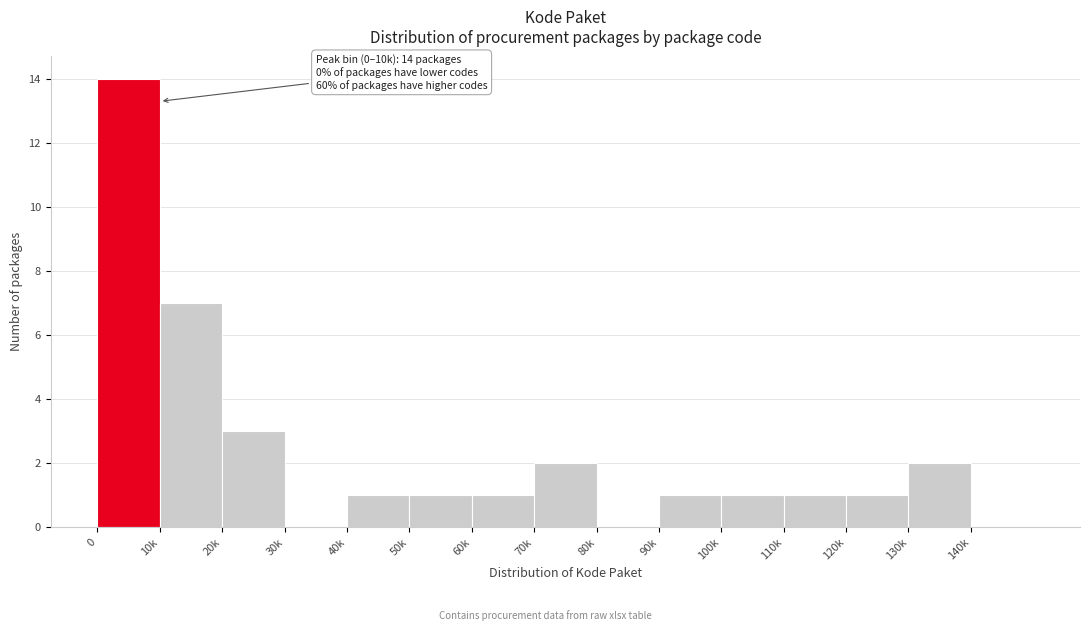

Reading left to right, what are all the values shown in this chart?

0=14	10k=7	20k=3	30k=0	40k=1	50k=1	60k=1	70k=2	80k=0	90k=1	100k=1	110k=1	120k=1	130k=2	140k=0